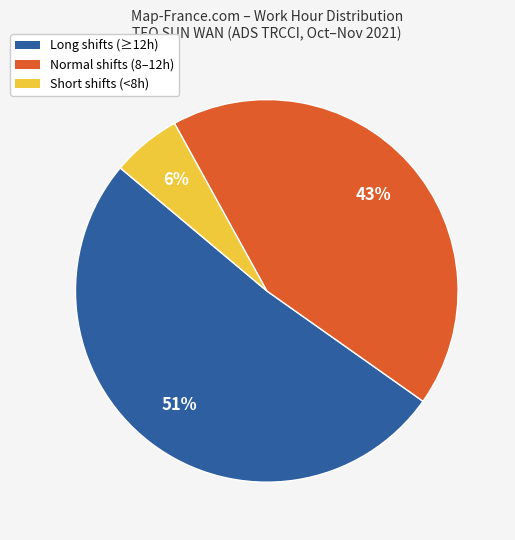

Does any single category account for the majority?

Yes